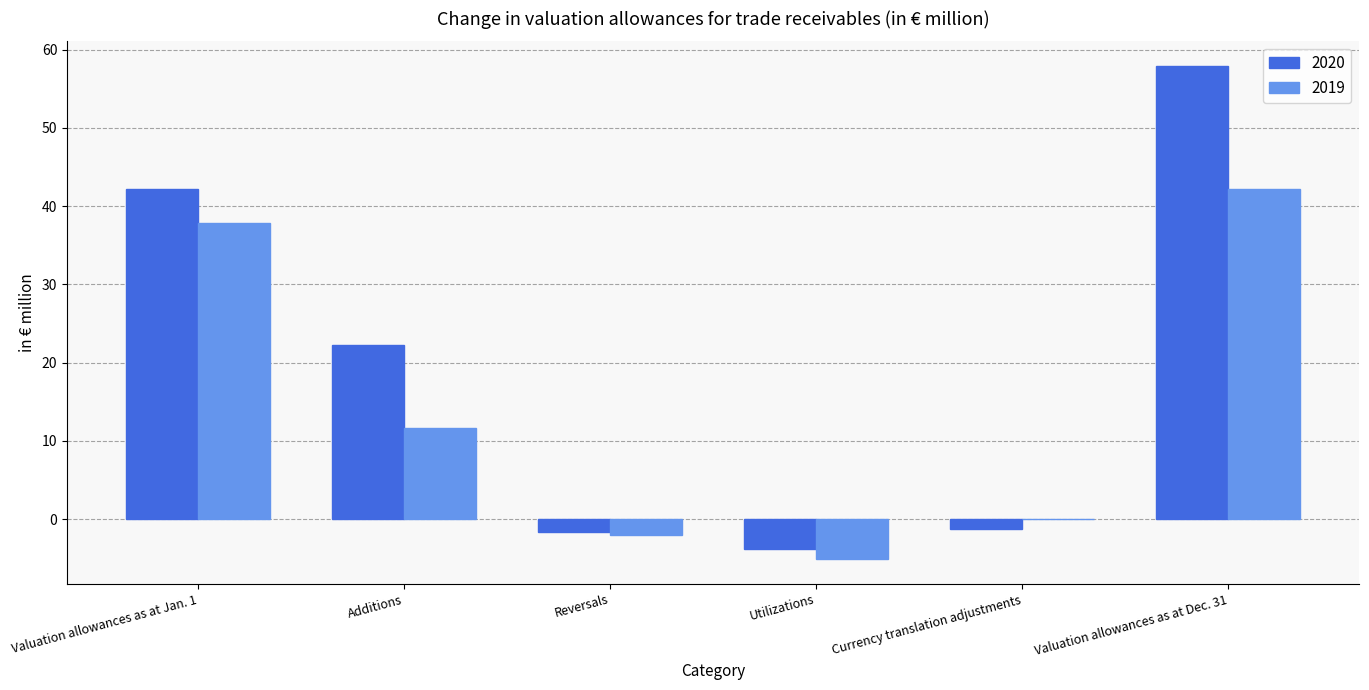

True or false: 2019 has a value of 53.8 at Valuation allowances as at Jan. 1.

False